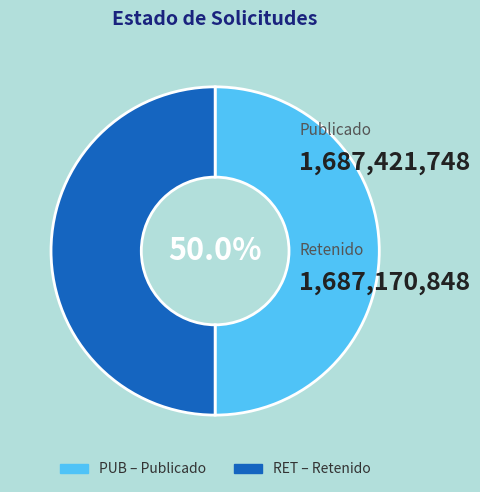

To the nearest percent, what percentage of the pie is RET?

50%